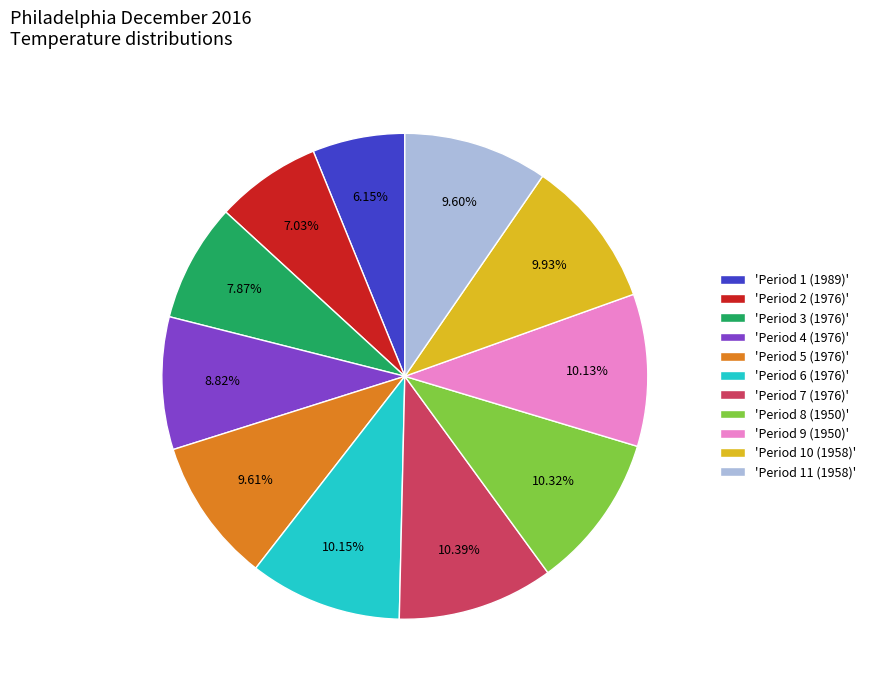

Is 'Period 11 (1958)' the majority of the pie?

No